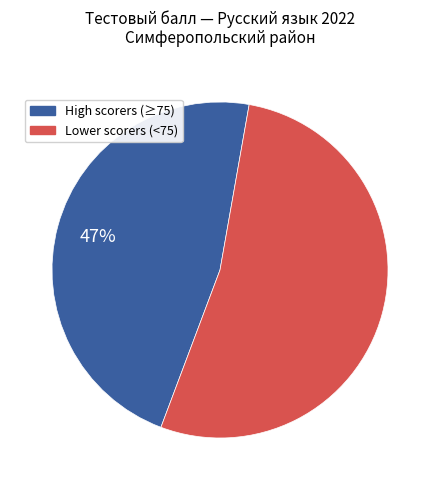

To the nearest percent, what is the difference between the largest and smallest slice percentages?

6%